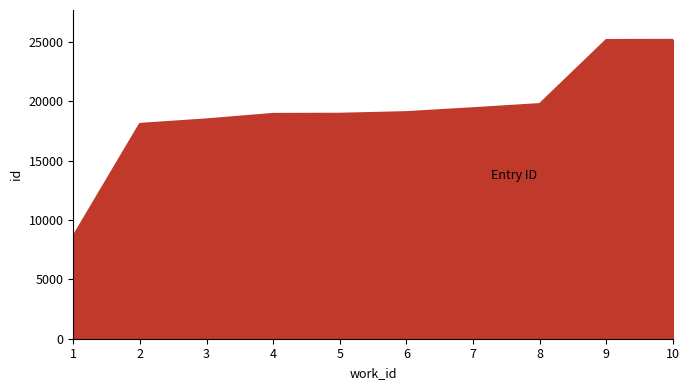

What is the minimum value shown in the chart?

8625